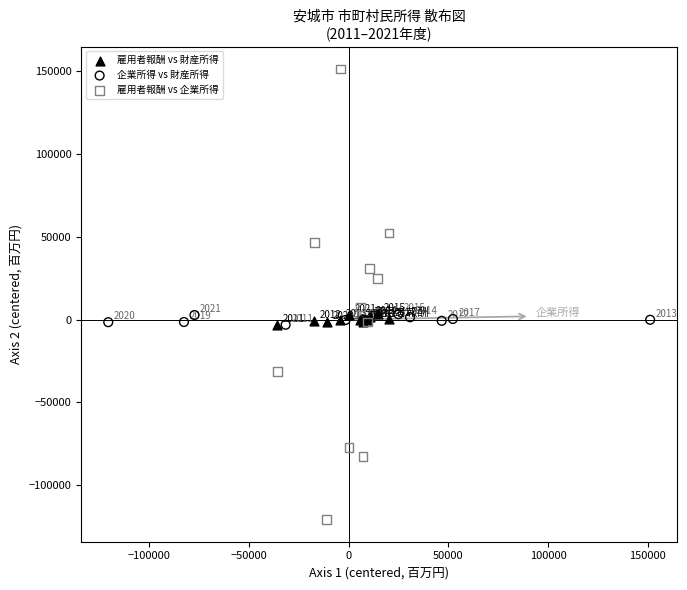

Which series reaches the minimum Y coordinate?

雇用者報酬 vs 企業所得